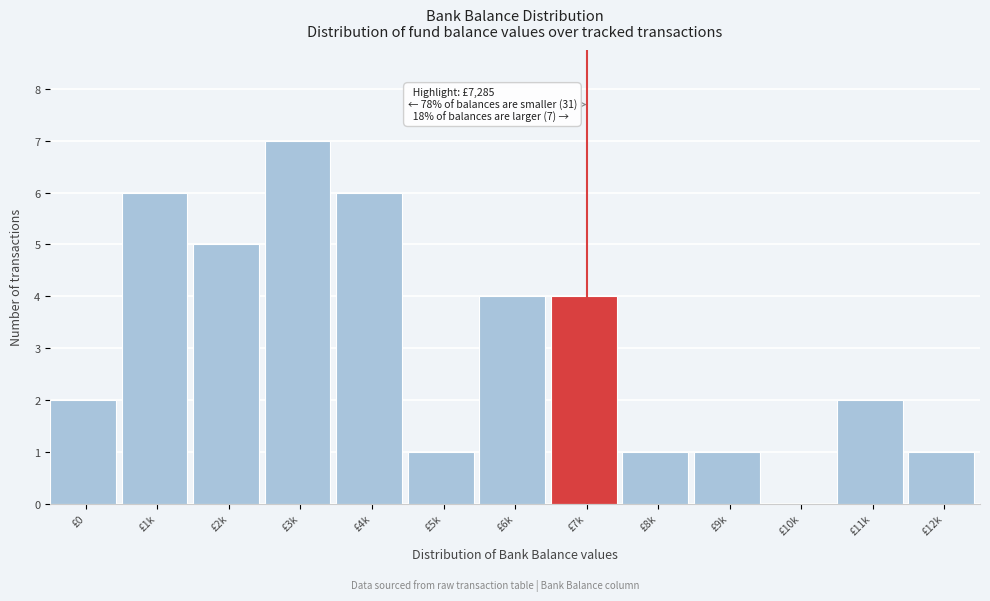

Reading left to right, extract all data points from this chart.

£0=2	£1k=6	£2k=5	£3k=7	£4k=6	£5k=1	£6k=4	£7k=4	£8k=1	£9k=1	£10k=0	£11k=2	£12k=1